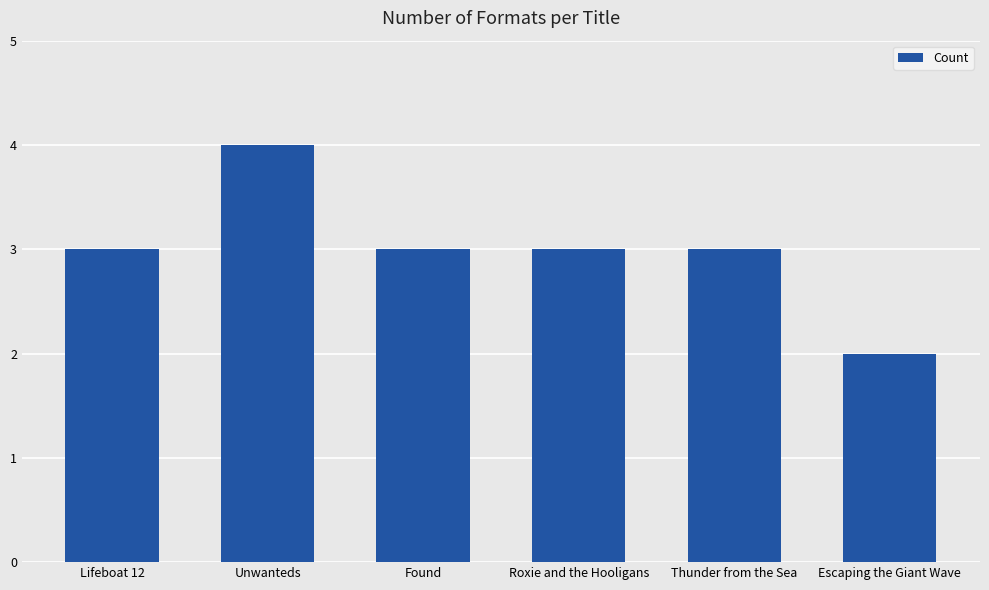

Reading left to right, list all the values displayed in this chart.

Lifeboat 12=3	Unwanteds=4	Found=3	Roxie and the Hooligans=3	Thunder from the Sea=3	Escaping the Giant Wave=2